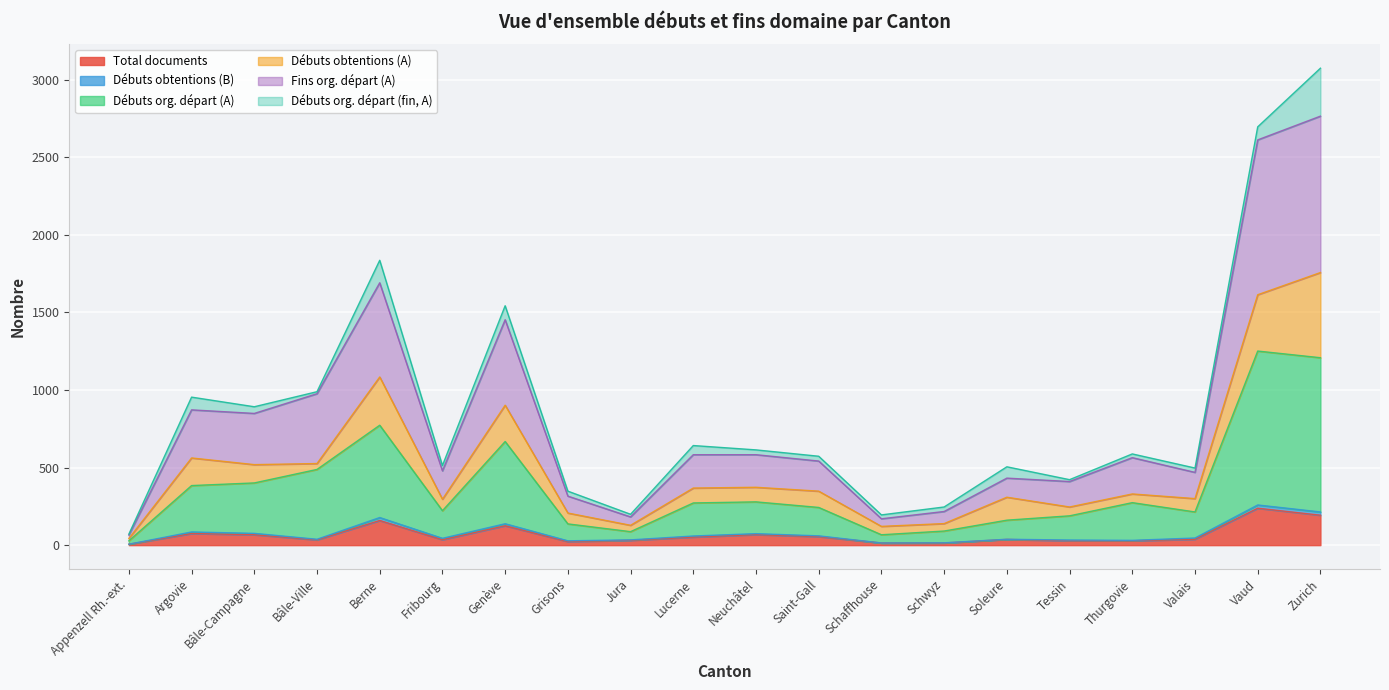

What is the highest value of the Total documents series?

238